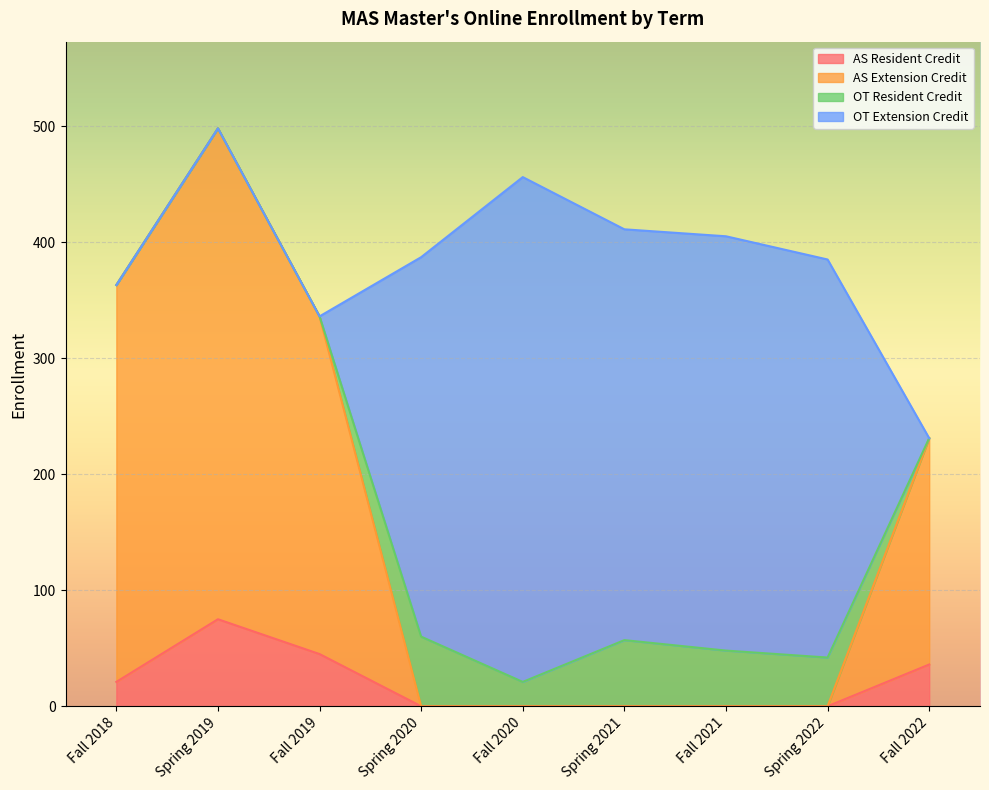

What are all the series names shown in the legend?

AS Resident Credit, AS Extension Credit, OT Resident Credit, OT Extension Credit